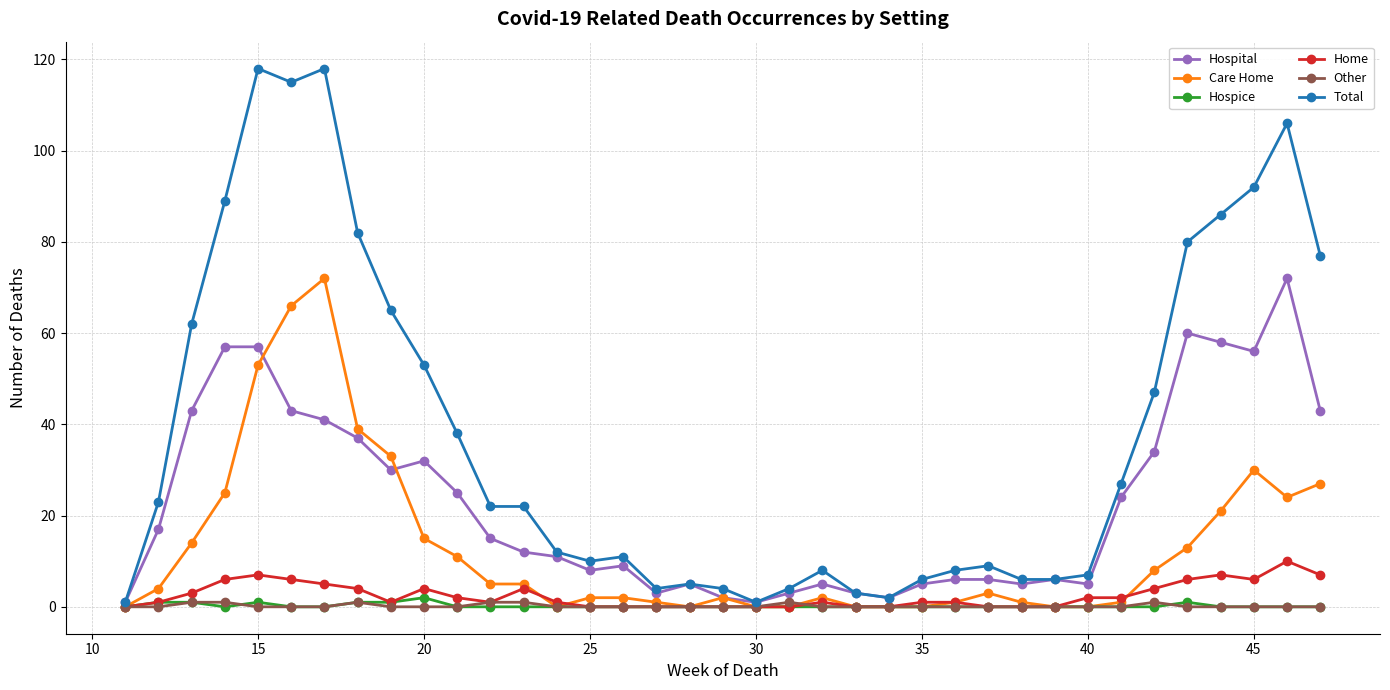

How many lines are shown in the chart?

6